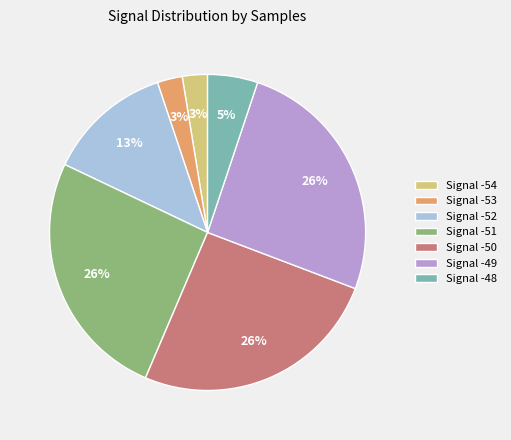

To the nearest percent, what is the combined percentage of Signal -54 and Signal -48?

8%